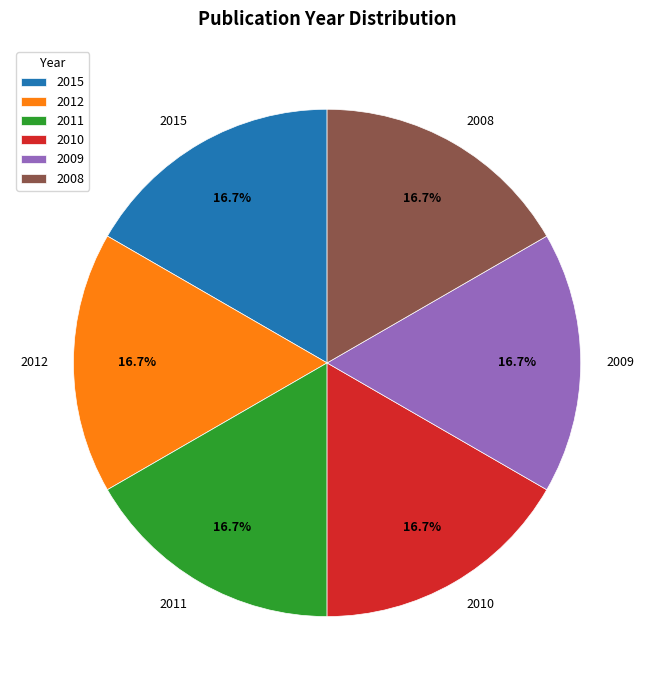

To the nearest percent, what is the combined percentage of 2015 and 2012?

33%